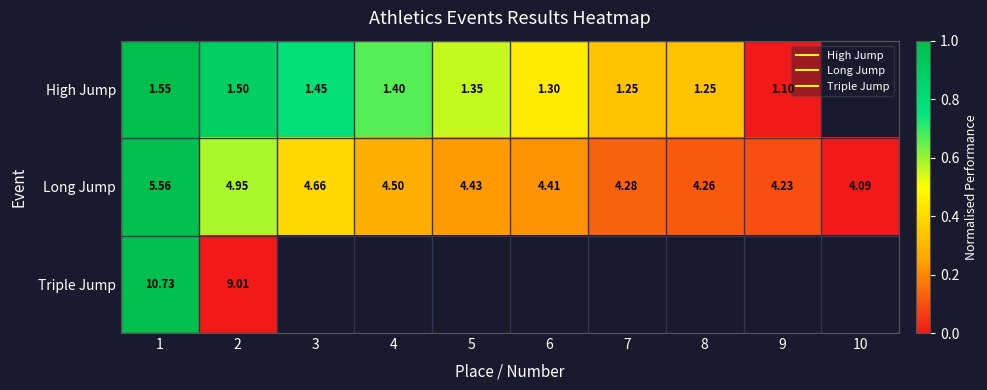

True or false: Long Jump has a value of 0.8 at 2.

False